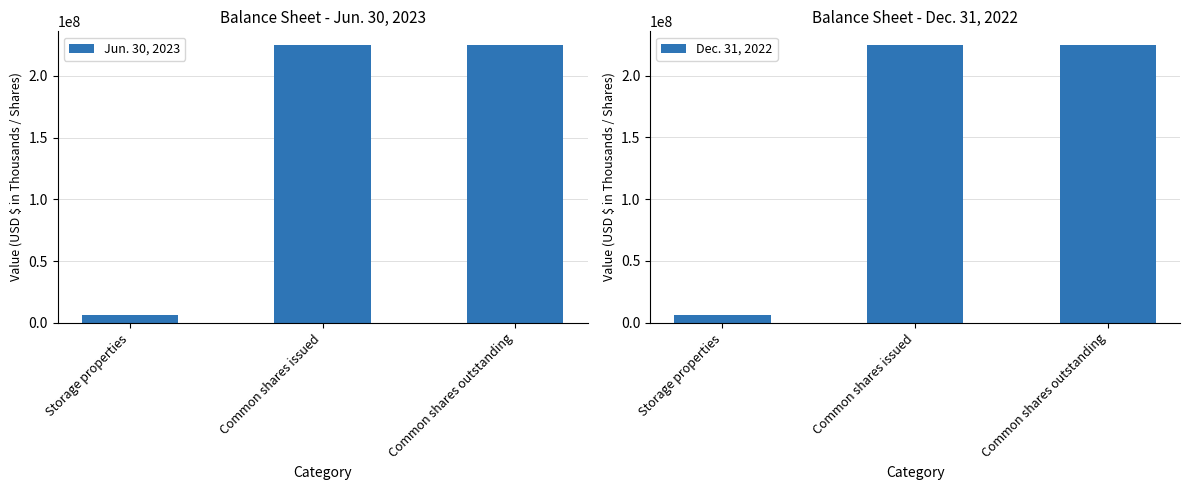

Which category has the lowest value in the Jun. 30, 2023 series?

Storage properties